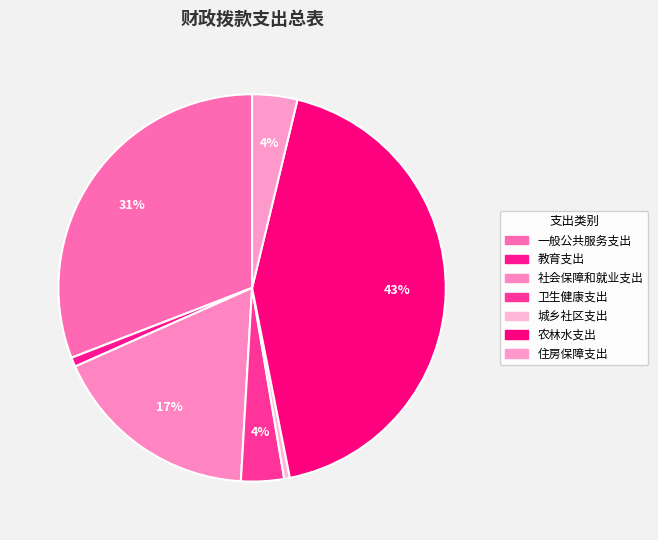

How many segments does this pie chart have?

7